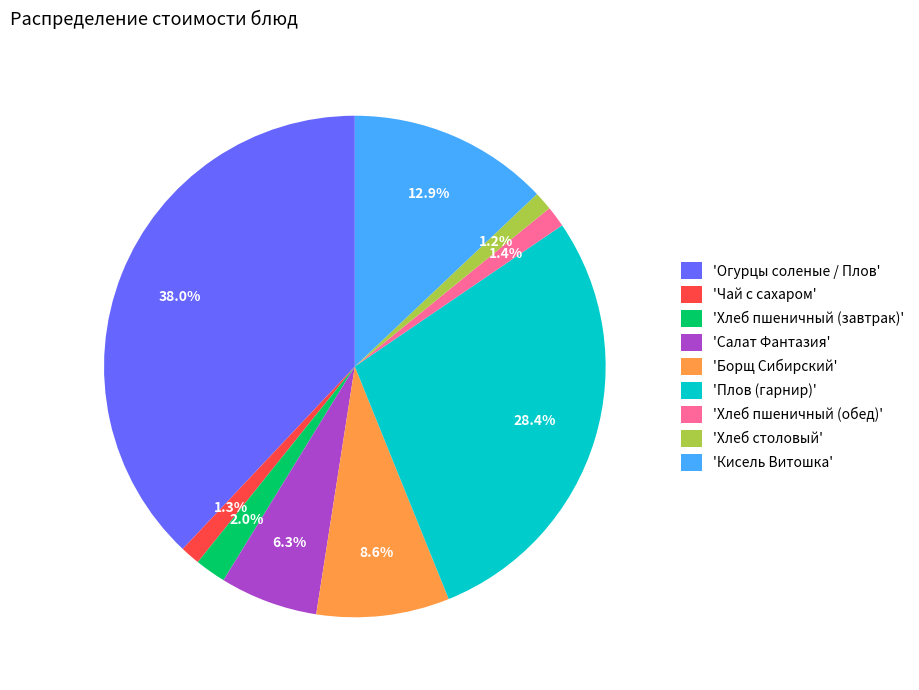

Is there any slice that represents more than half of the pie?

No